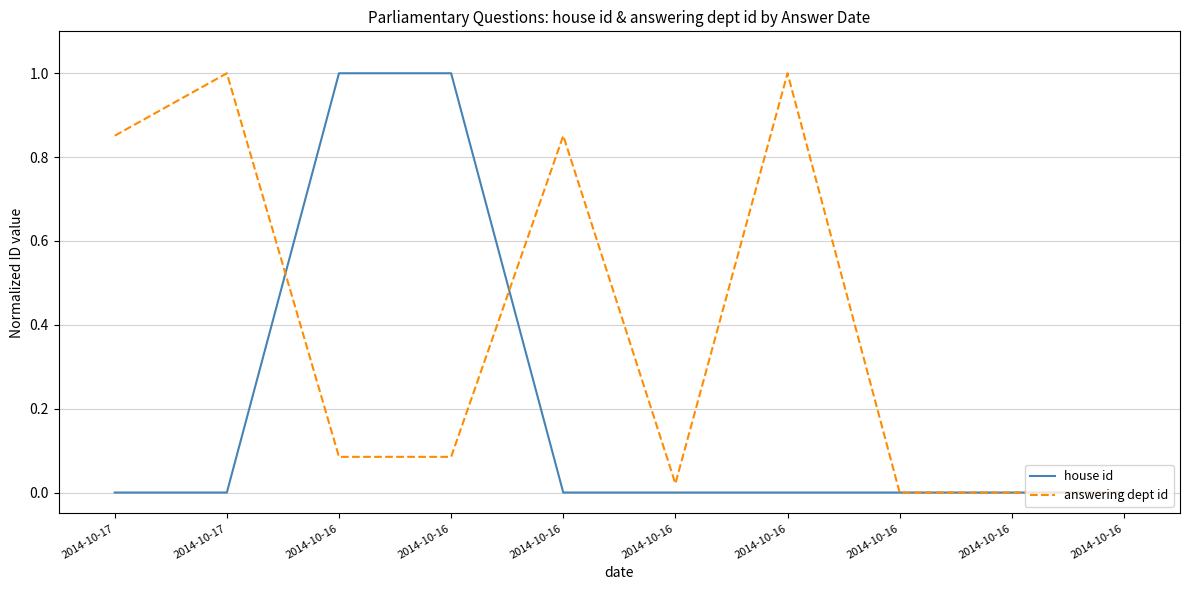

Reading left to right, what are all the values shown in this chart?

house id: 2014-10-17=0.0	2014-10-17=0.0	2014-10-16=1.0	2014-10-16=1.0	2014-10-16=0.0	2014-10-16=0.0	2014-10-16=0.0	2014-10-16=0.0	2014-10-16=0.0	2014-10-16=0.0
answering dept id: 2014-10-17=0.9	2014-10-17=1.0	2014-10-16=0.1	2014-10-16=0.1	2014-10-16=0.9	2014-10-16=0.0	2014-10-16=1.0	2014-10-16=0.0	2014-10-16=0.0	2014-10-16=0.0